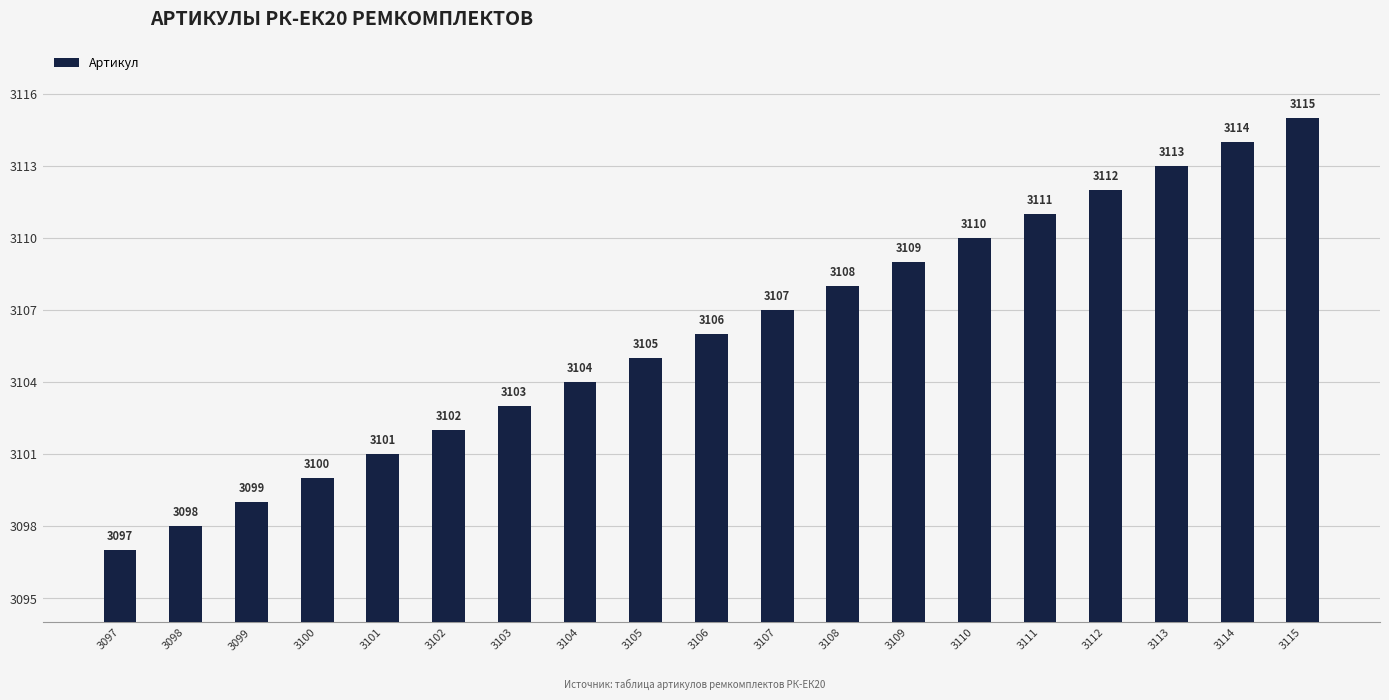

What is the difference between the values at 3101 and 3104?

3